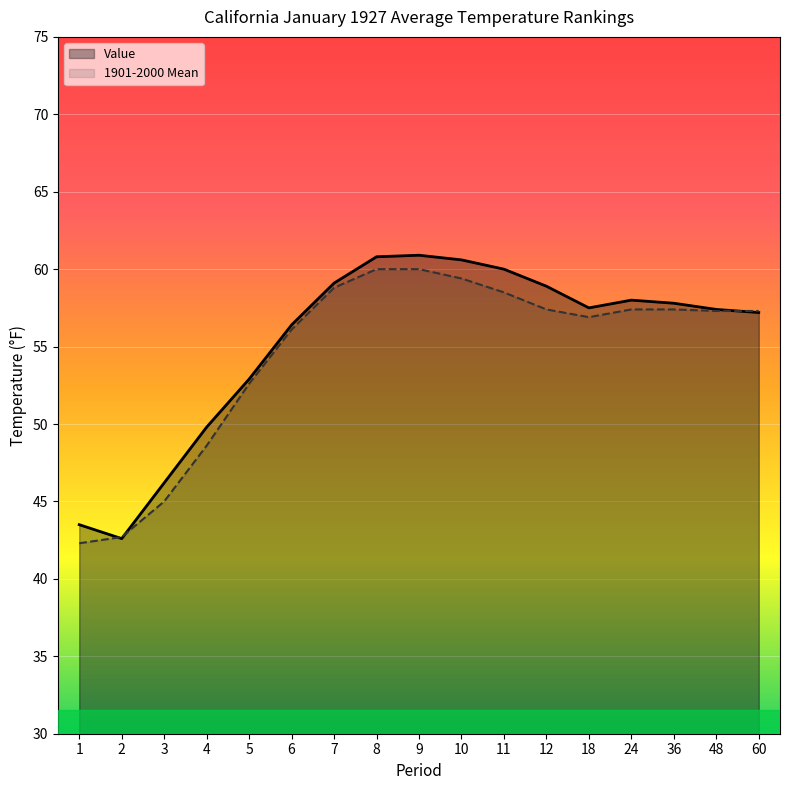

Read the Value value at 36.

57.8